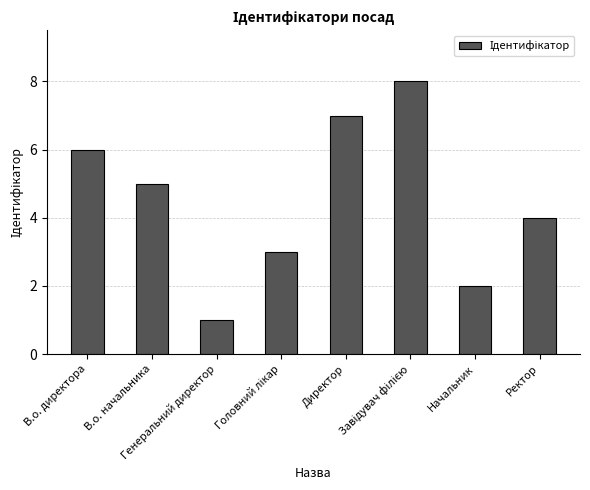

Are the bars horizontal?

No